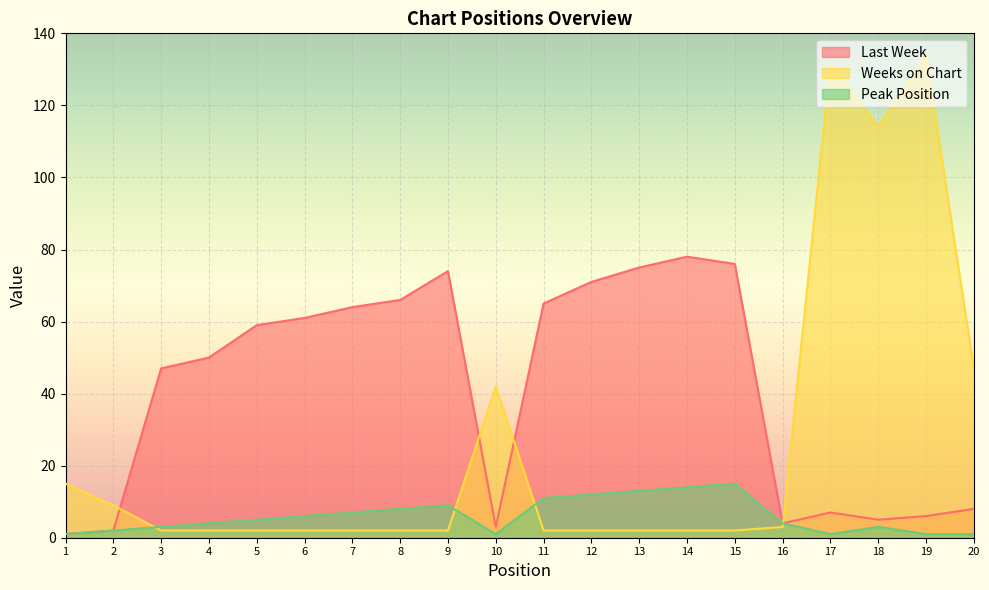

What is the spread (max minus min) of values at 3?

45